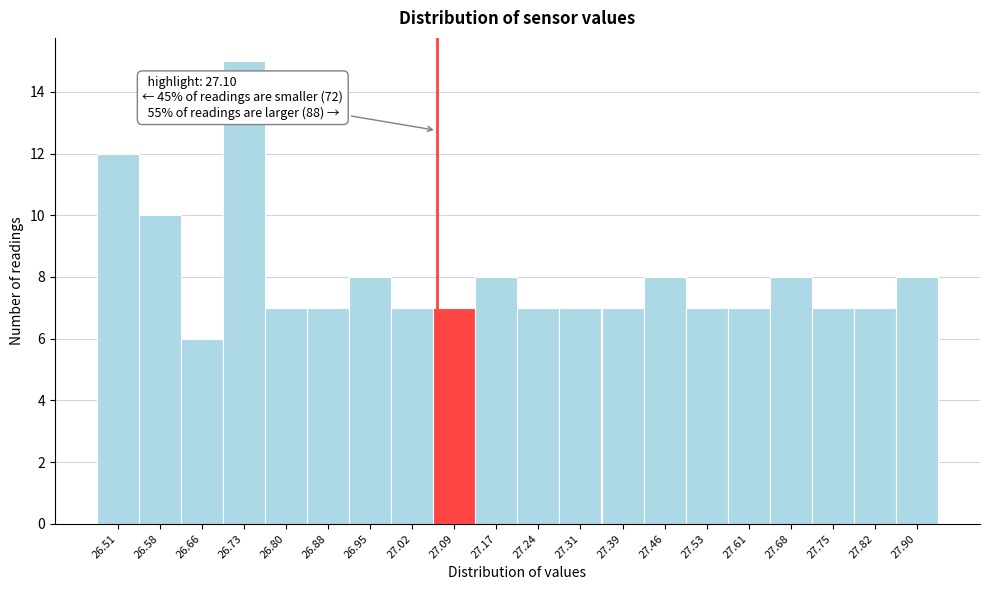

Reading right to left, what are all the values shown in this chart?

27.90=8	27.82=7	27.75=7	27.68=8	27.61=7	27.53=7	27.46=8	27.39=7	27.31=7	27.24=7	27.17=8	27.09=7	27.02=7	26.95=8	26.88=7	26.80=7	26.73=15	26.66=6	26.58=10	26.51=12